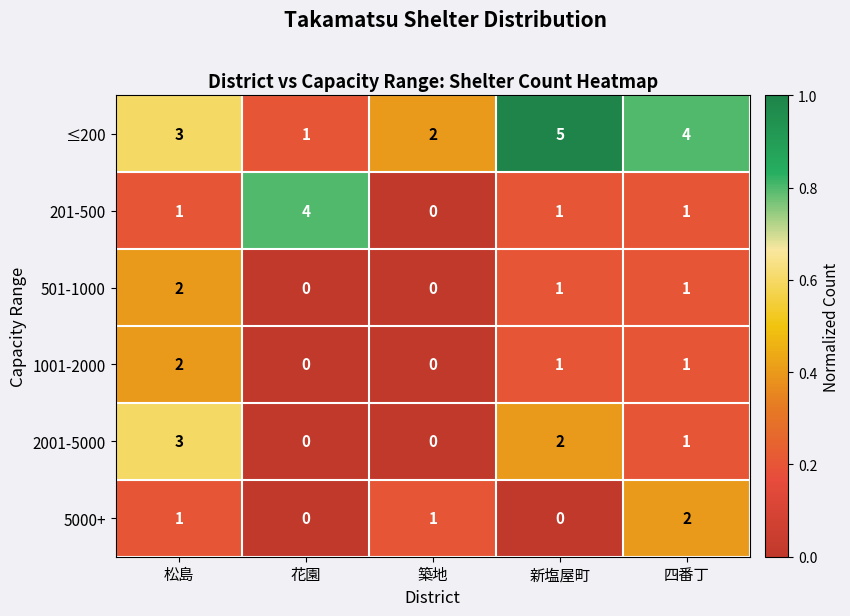

How many 201-500 values are between 1 and 2?

3